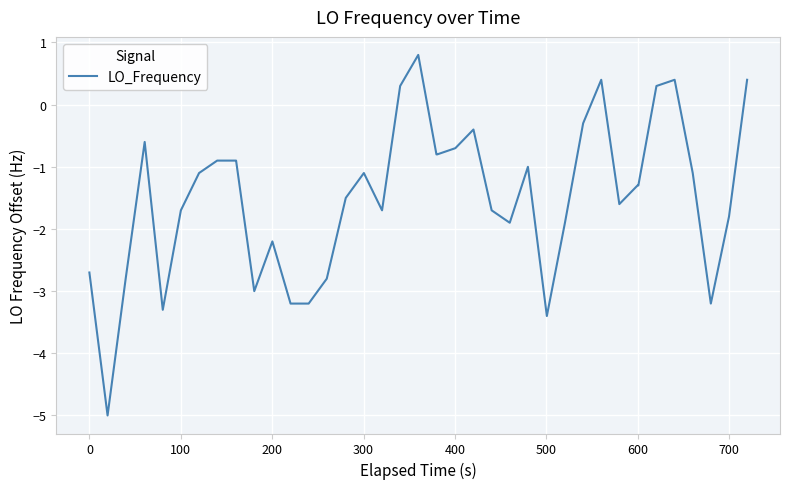

What is the difference between the maximum and minimum values?

5.8